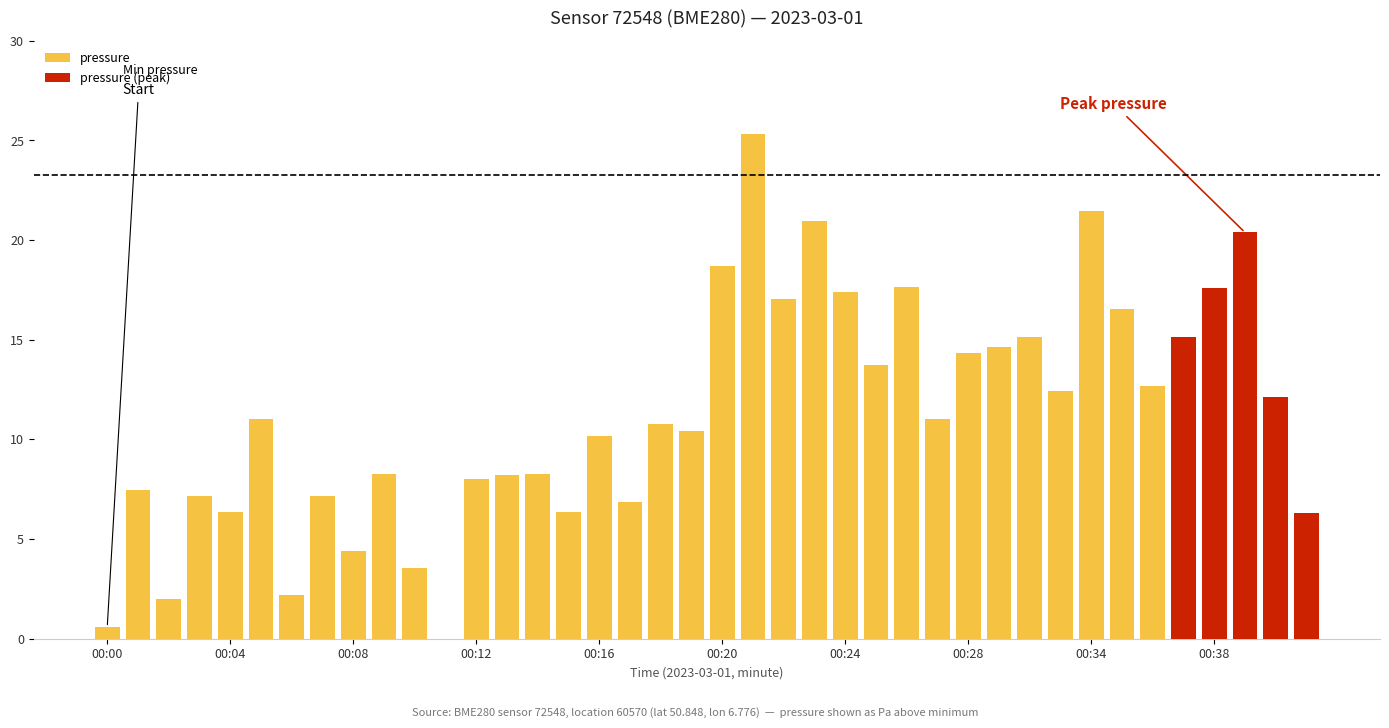

Which category has the lowest value across all series?

00:11